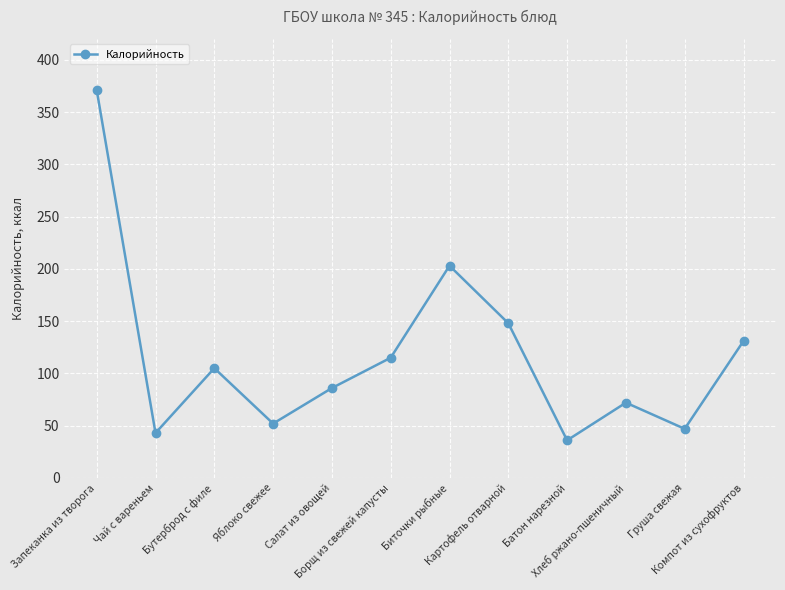

What is the maximum value shown in the chart?

371